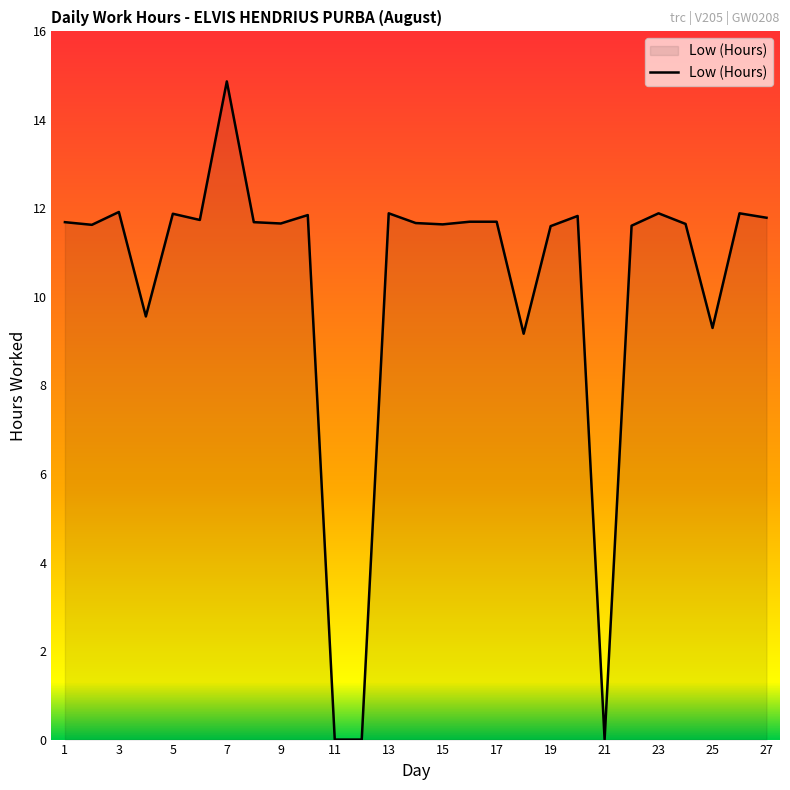

What is the difference between the maximum and minimum values?

14.9